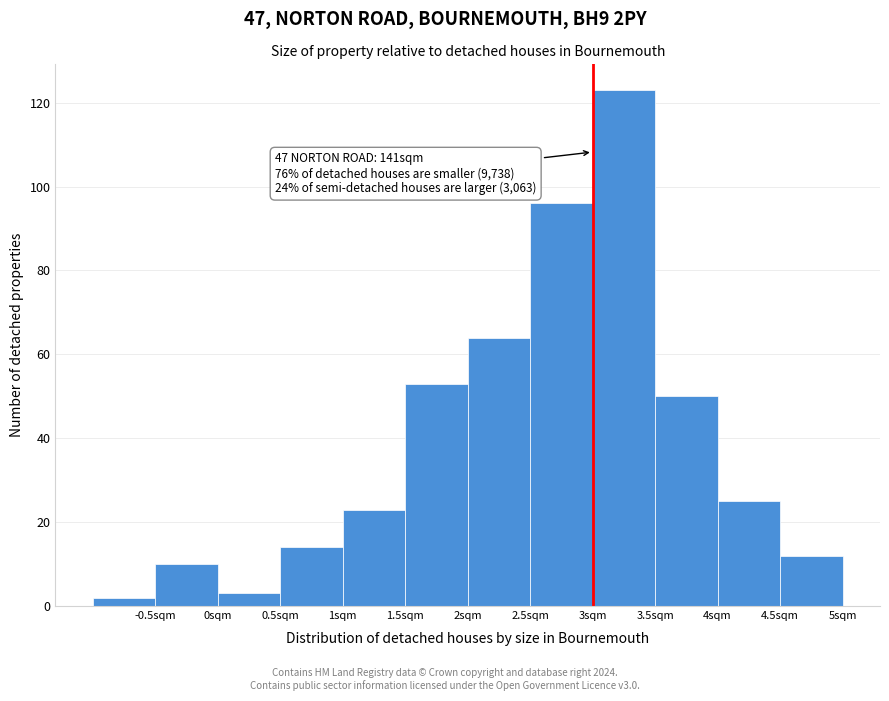

Over which range of the x-axis is the bar tallest?

3.0 to 3.5